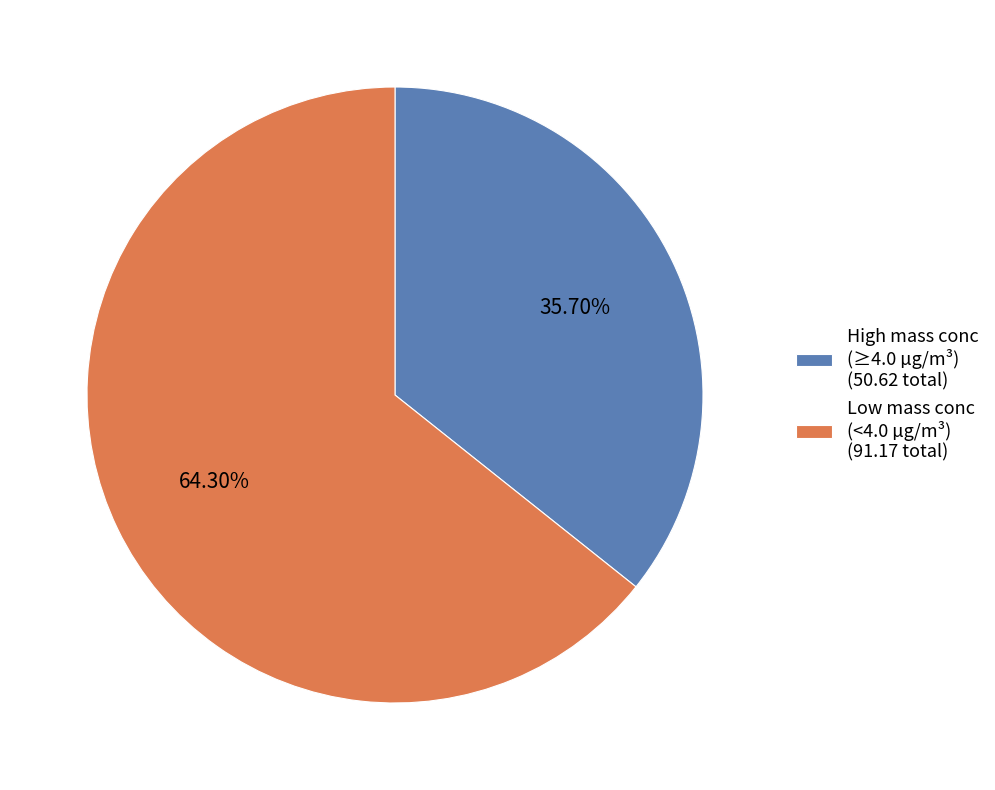

Does High mass conc (≥4.0 µg/m³) (50.62 total) account for over 50% of the chart?

No